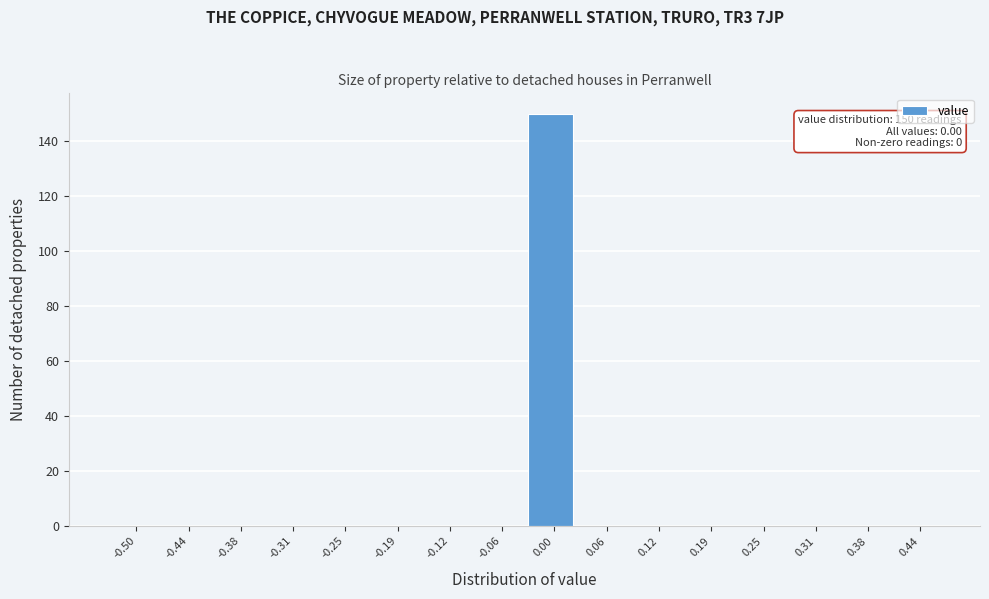

Reading left to right, what are all the values shown in this chart?

-0.50=0	-0.44=0	-0.38=0	-0.31=0	-0.25=0	-0.19=0	-0.12=0	-0.06=0	0.00=150	0.06=0	0.12=0	0.19=0	0.25=0	0.31=0	0.38=0	0.44=0